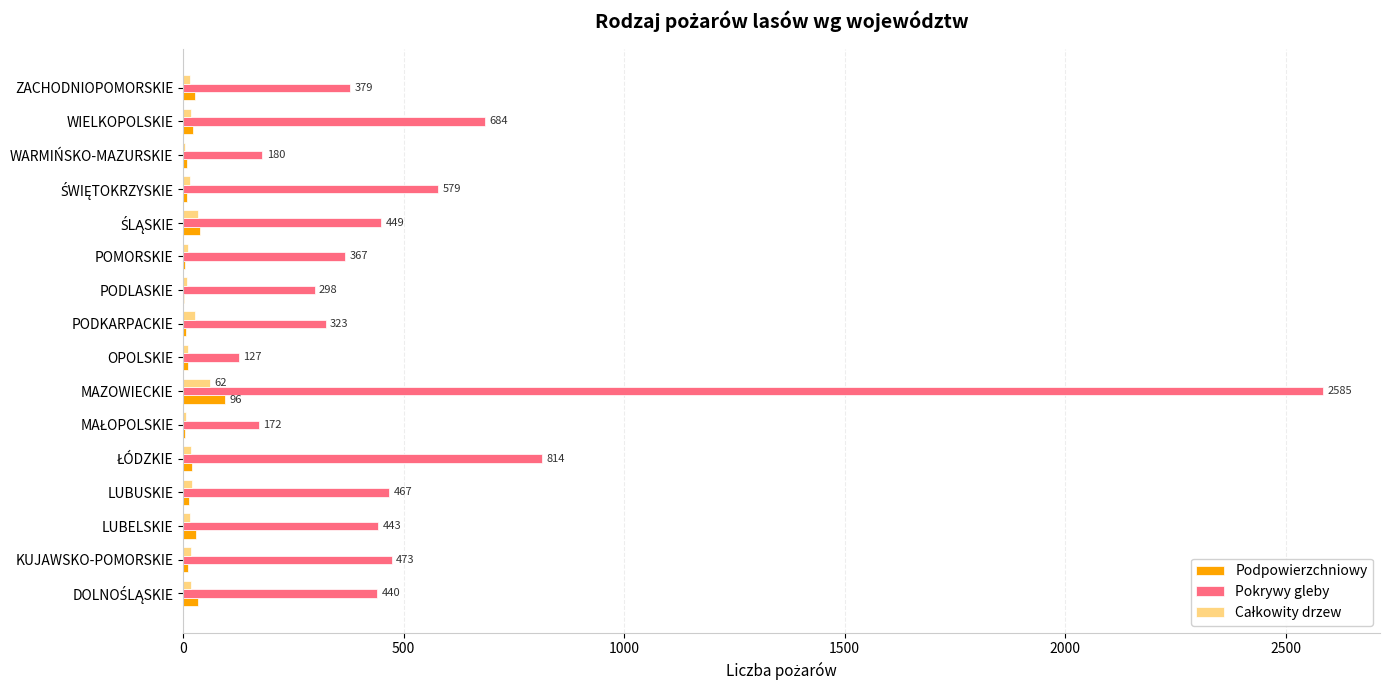

At which category is the sum across all series the highest?

MAZOWIECKIE